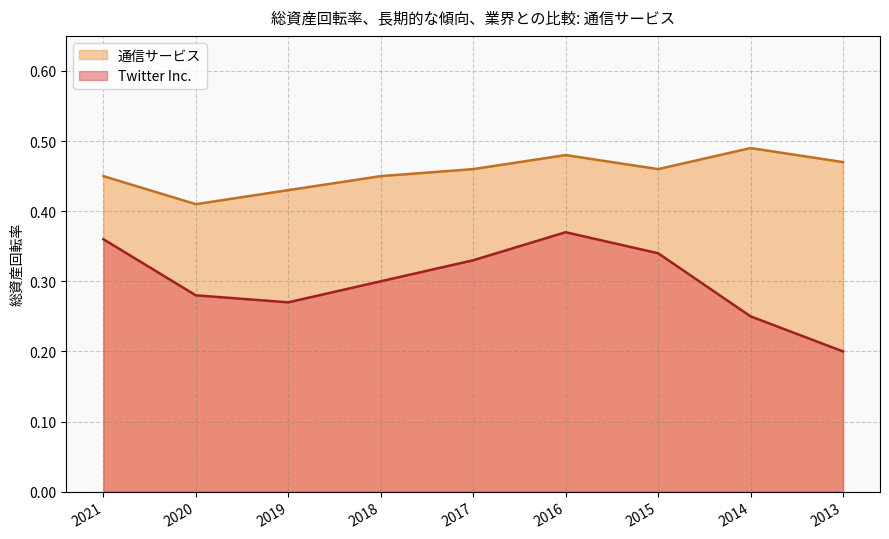

Is the value of Twitter Inc. at 2014 greater than the value of 通信サービス at 2014?

No